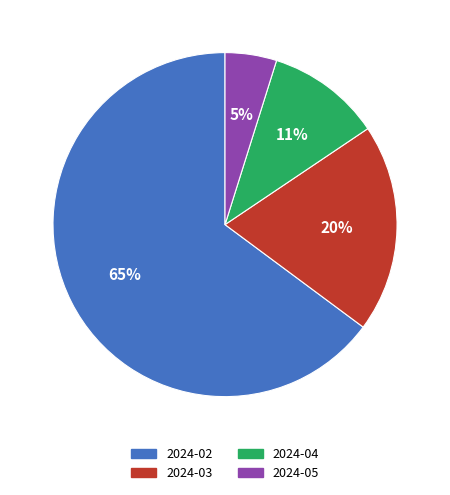

To the nearest percent, what is the difference between the 2024-04 and 2024-03 slice percentages?

9%